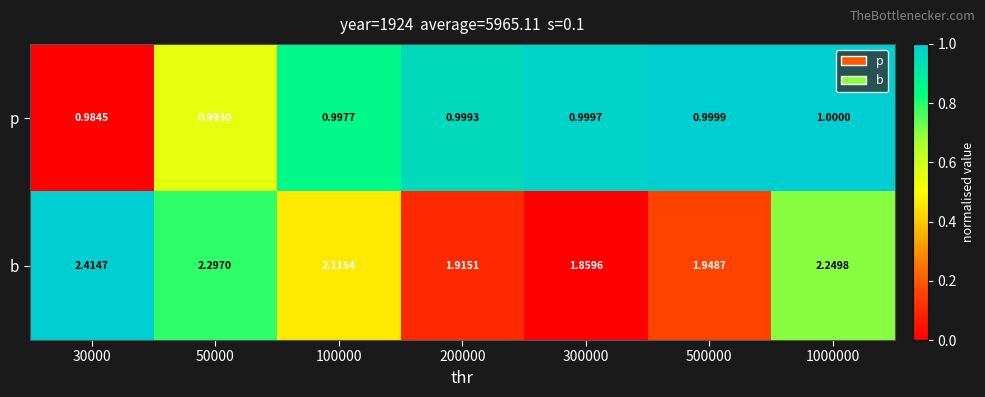

Rank the series by their maximum value, from lowest to highest.

p, b